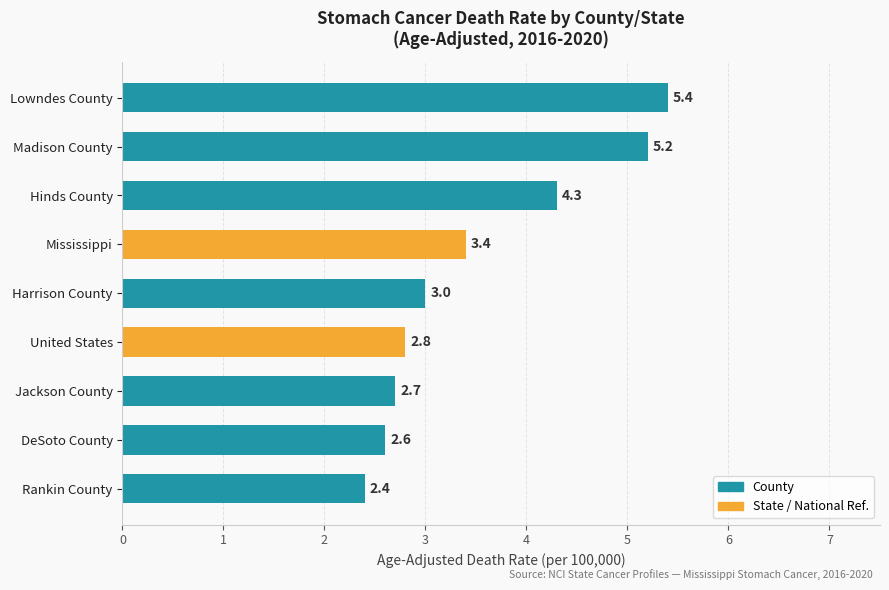

Rank the categories by value from highest to lowest.

Lowndes County, Madison County, Hinds County, Mississippi, Harrison County, United States, Jackson County, DeSoto County, Rankin County